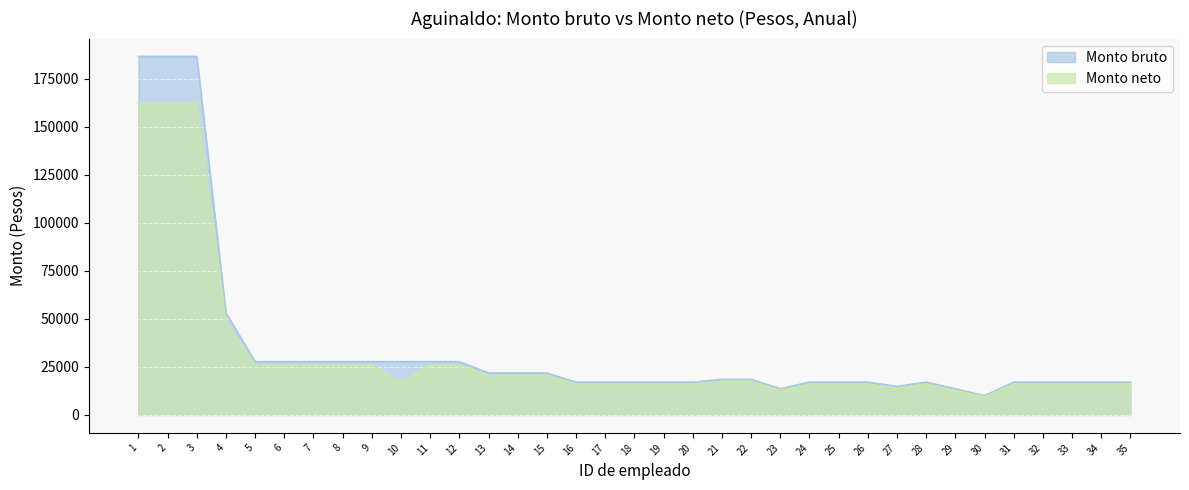

What are all the series names shown in the legend?

Monto bruto, Monto neto